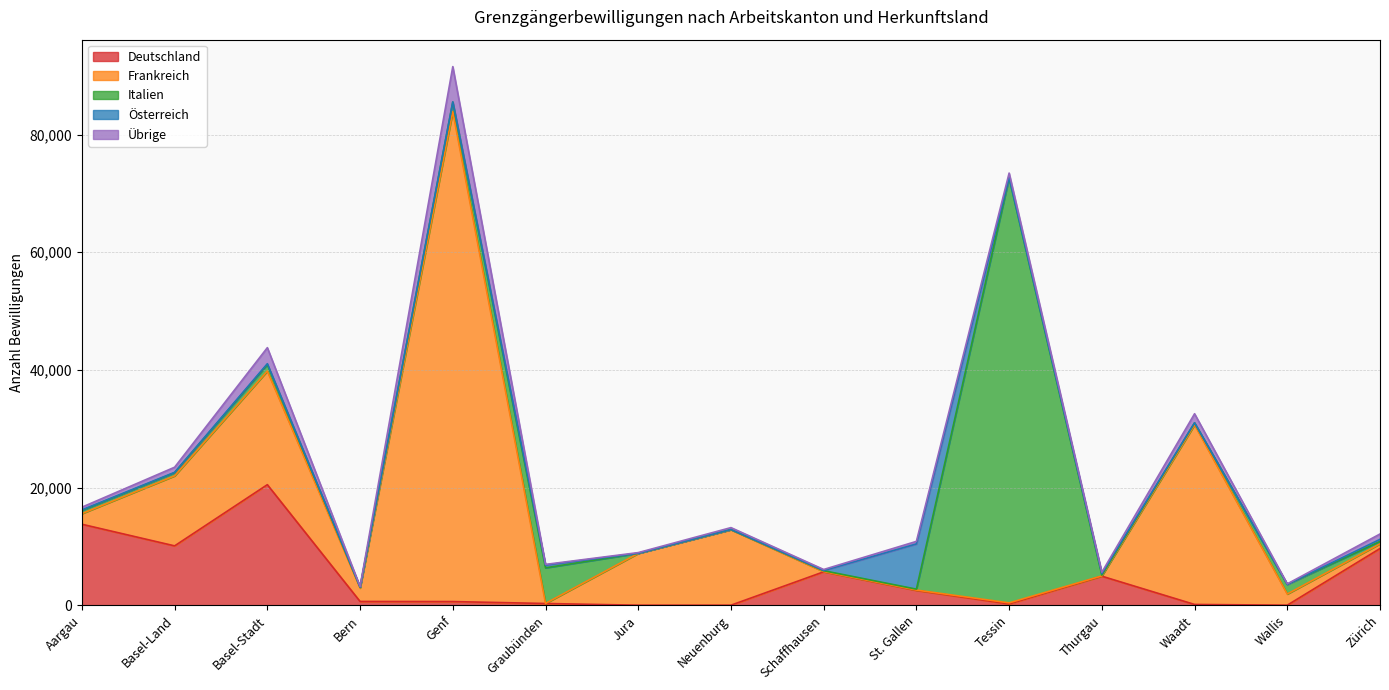

What is the difference between the Österreich values at Basel-Stadt and Neuenburg?

149